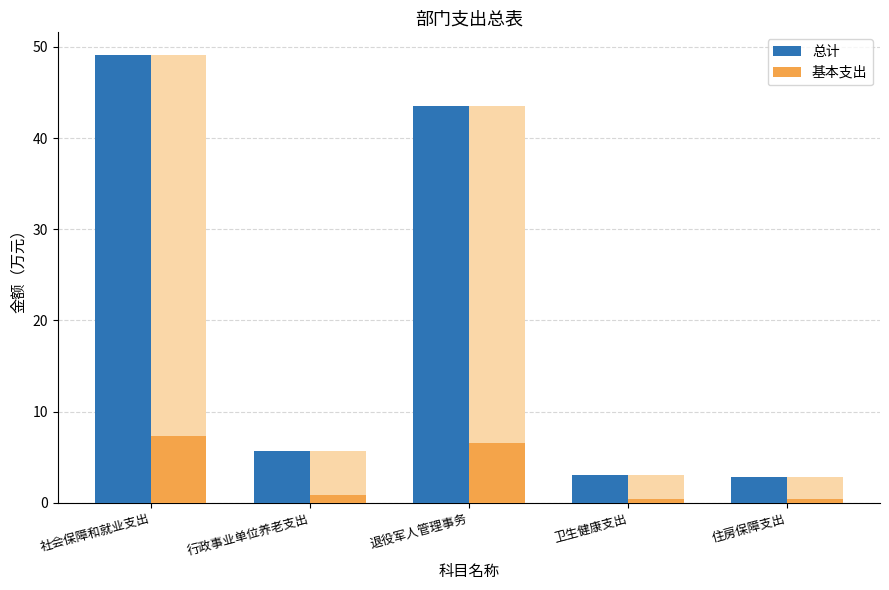

What is the difference between the 总计 values at 退役军人管理事务 and 卫生健康支出?

40.4